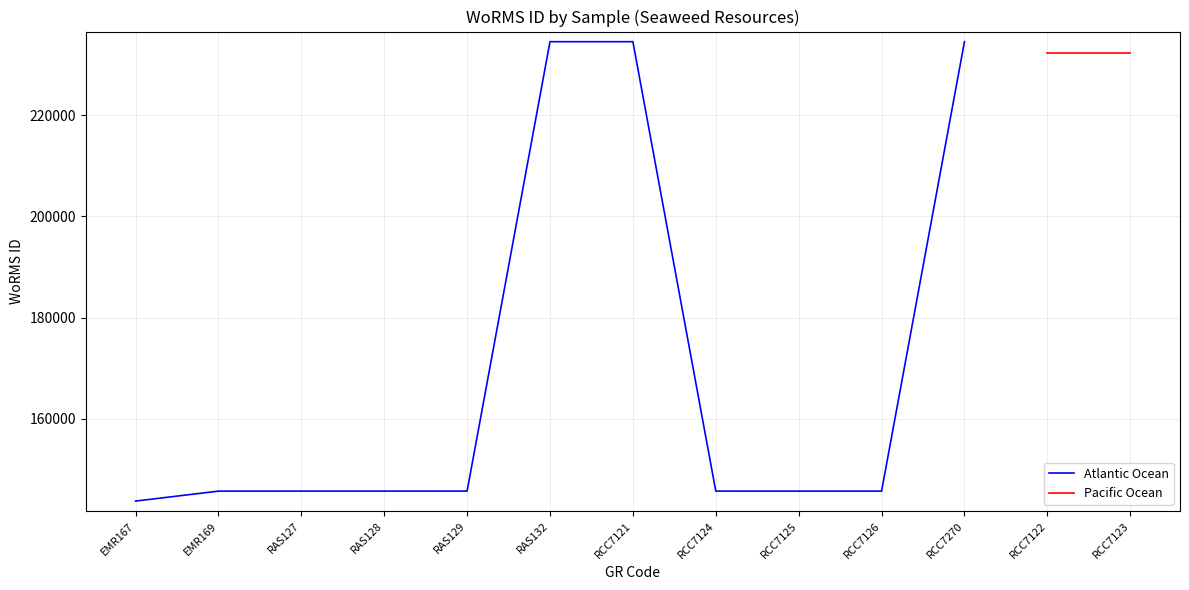

At which category does the chart reach its peak across all series?

RAS132